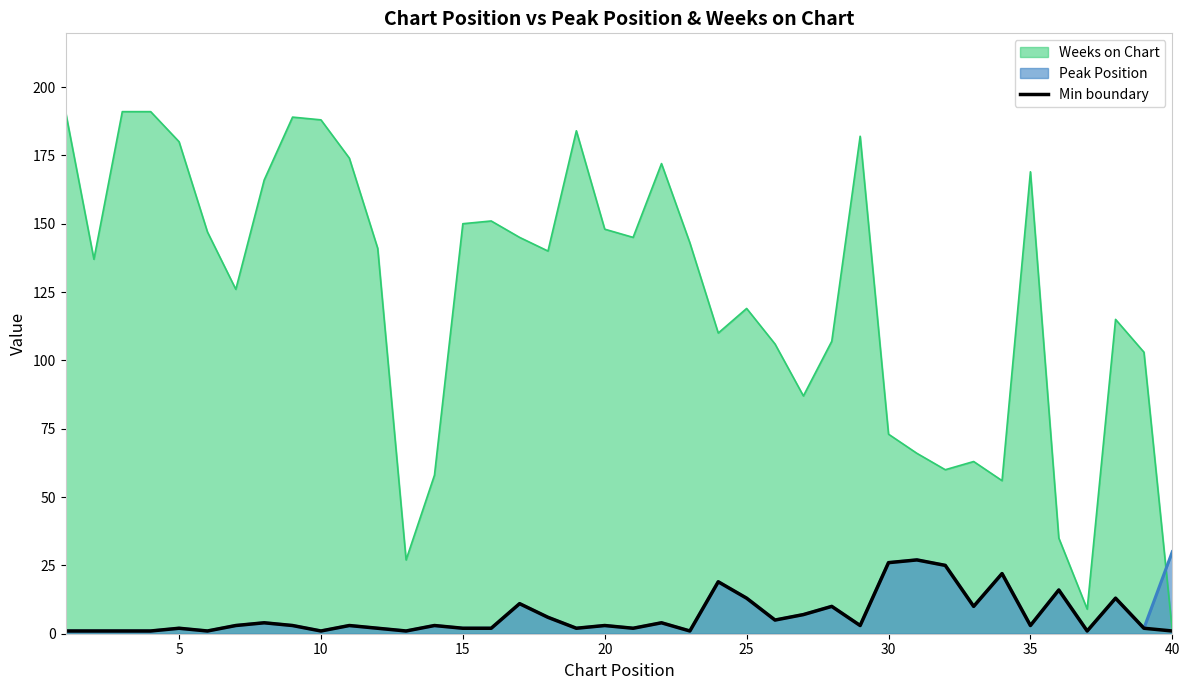

Which series has the largest range (max minus min)?

Weeks on Chart